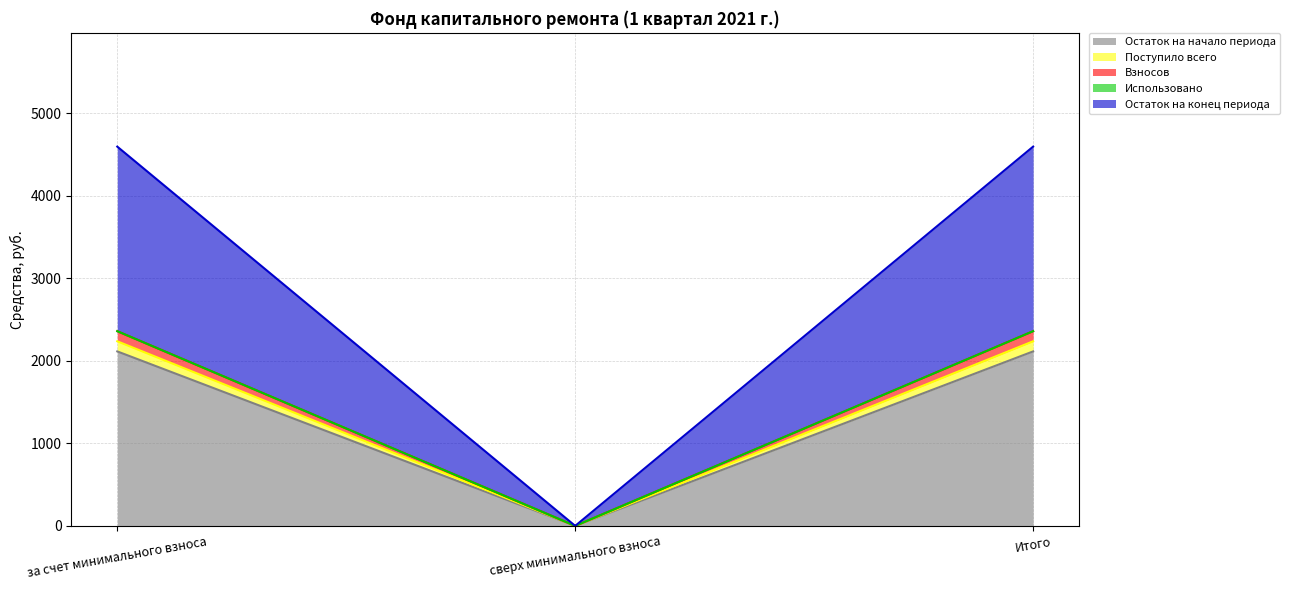

What is the average value of the Остаток на начало периода series?

1408.9